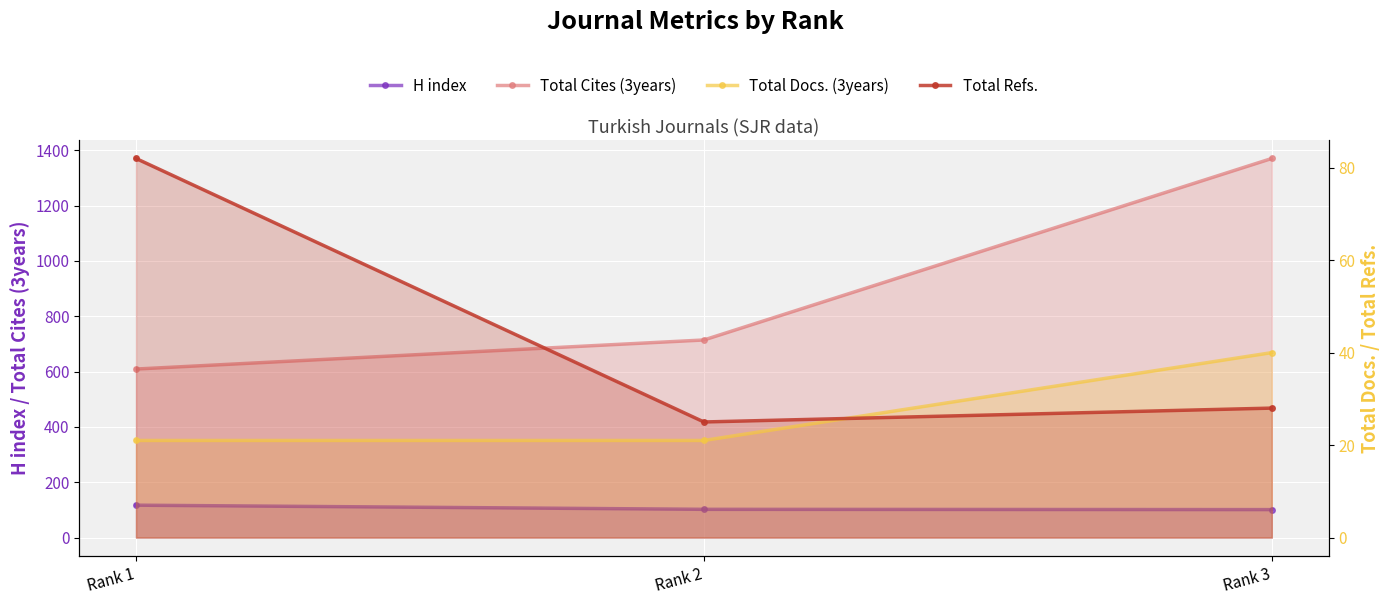

Read the H index value at Rank 3, to the nearest 5.

100